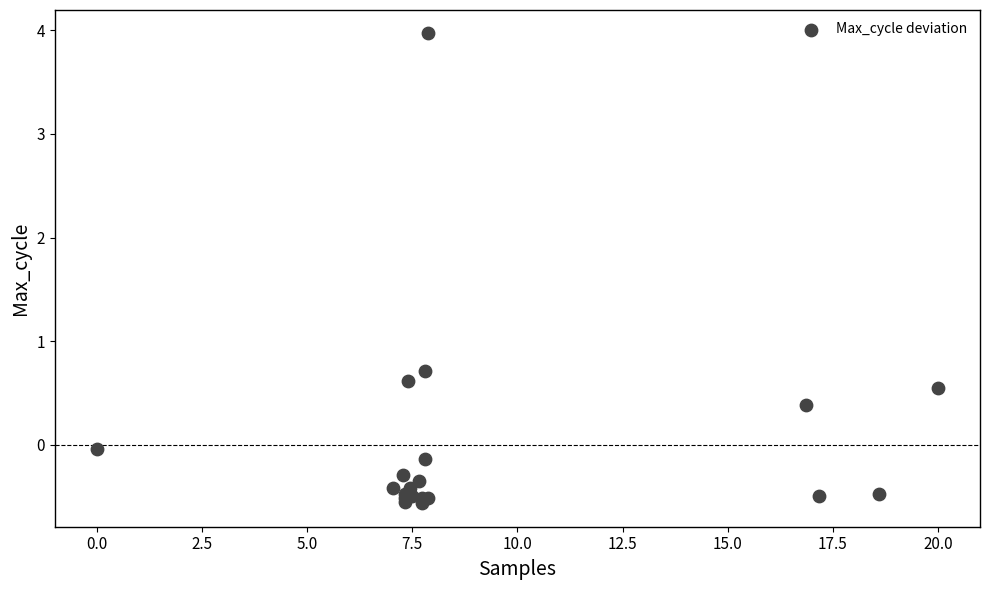

What Y value in the scatter plot is closest to 1?

0.7